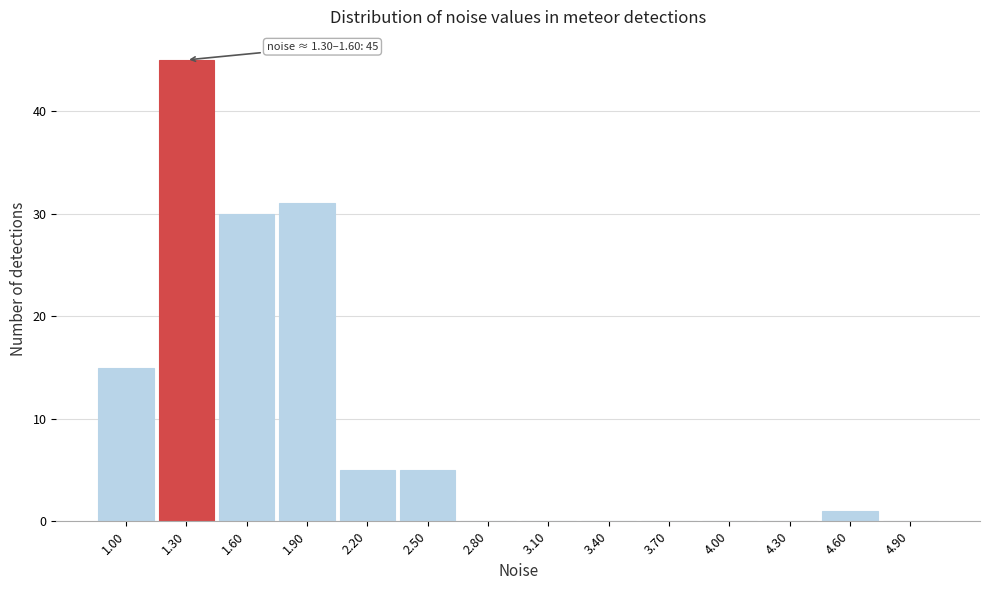

Reading right to left, what are all the values shown in this chart?

4.90=0	4.60=1	4.30=0	4.00=0	3.70=0	3.40=0	3.10=0	2.80=0	2.50=5	2.20=5	1.90=31	1.60=30	1.30=45	1.00=15